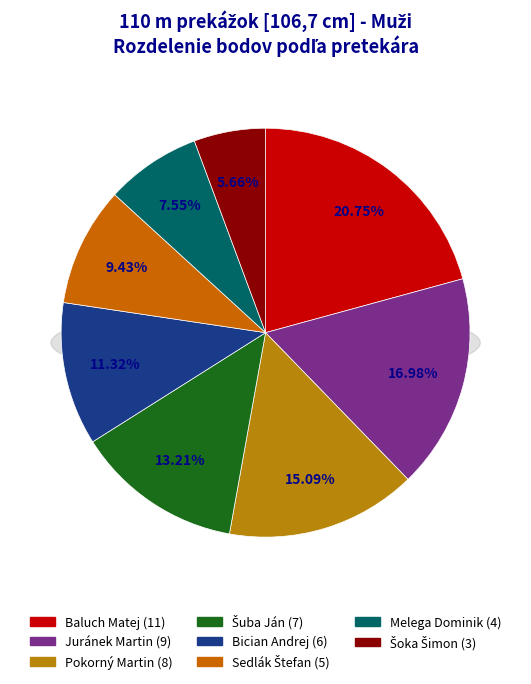

Does any single category account for the majority?

No